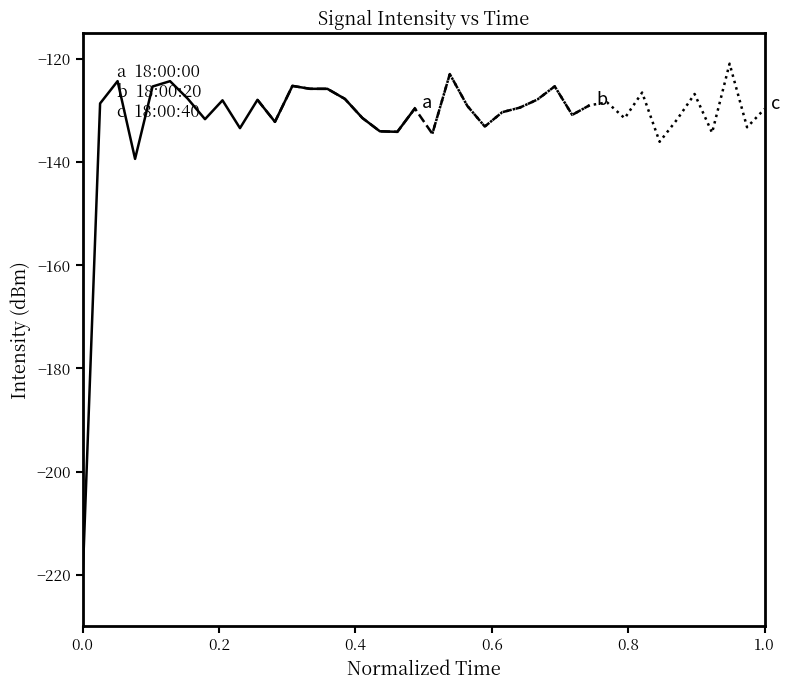

The value of c  18:00:40–18:01:18 at 6 is -28.3. True or false?

False